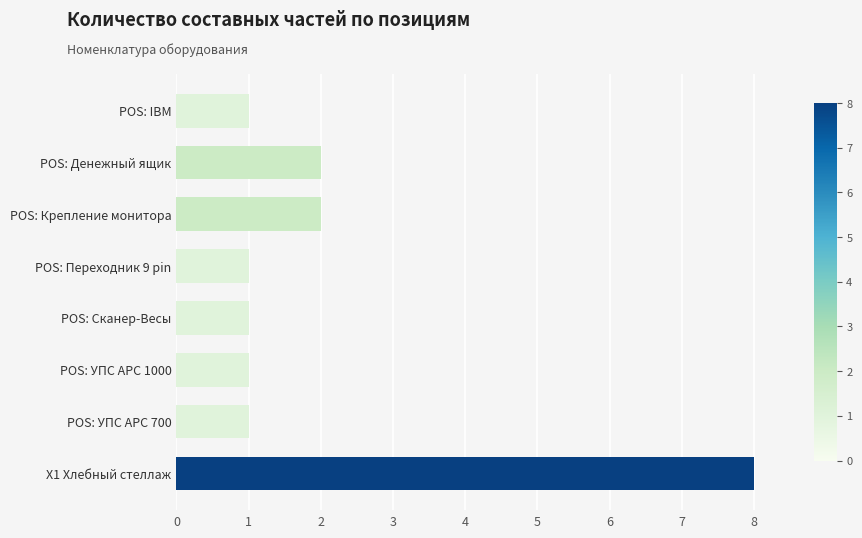

What is the average value?

2